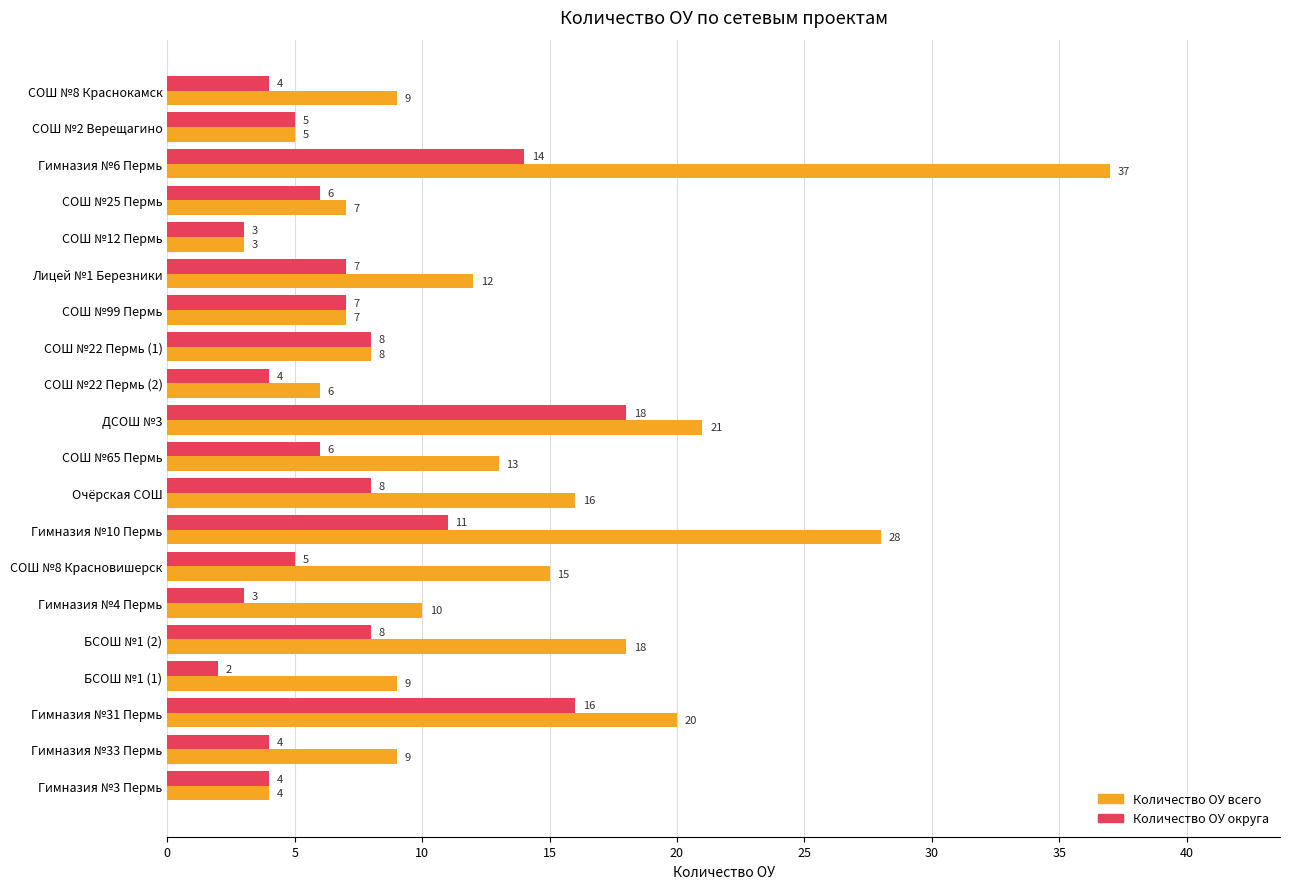

What is the spread (max minus min) of values at ДСОШ №3?

3